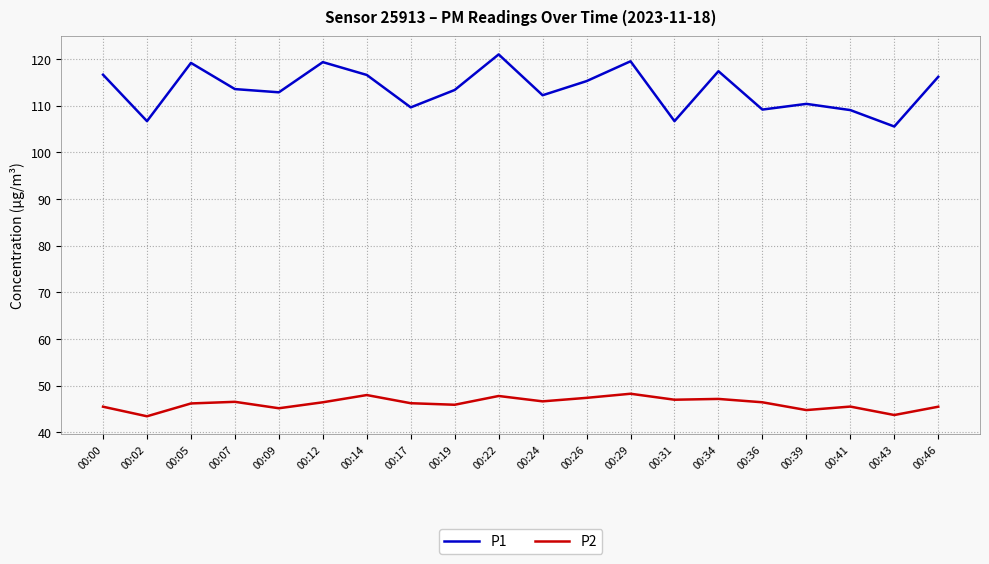

Rank the series by their maximum value, from lowest to highest.

P2, P1